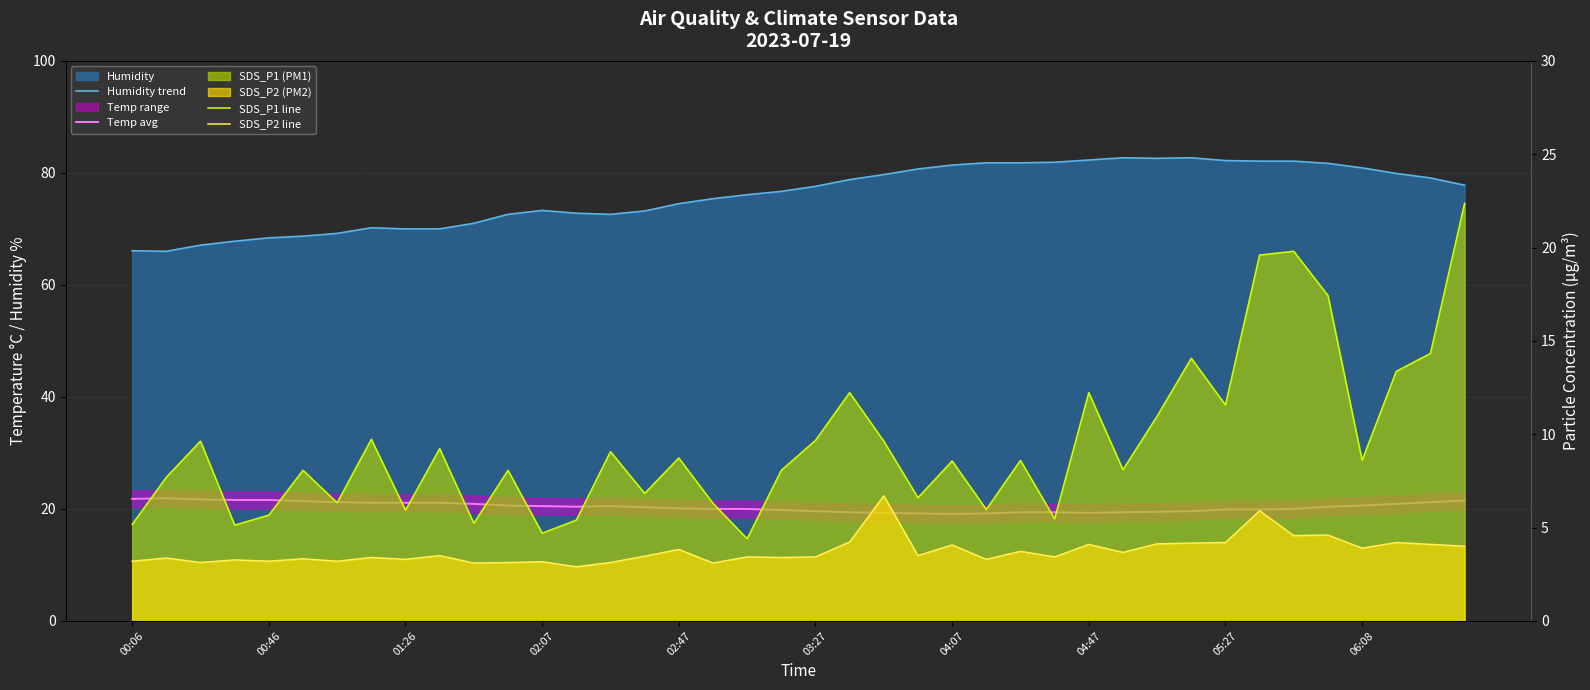

Does the chart display data point markers on the line(s)?

No